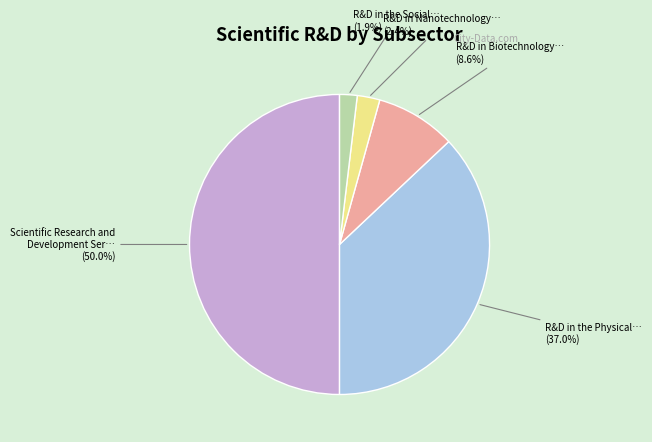

Which has a higher value, R&D in the Social… or R&D in Nanotechnology…?

R&D in Nanotechnology…